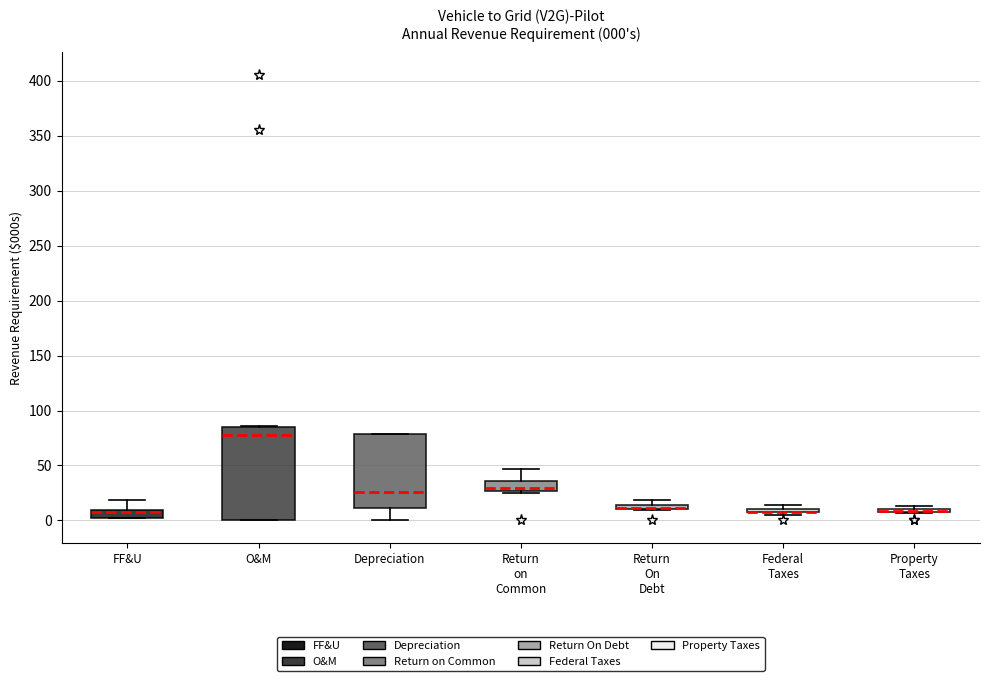

Comparing the boxes themselves (not the whiskers), which one is the tallest?

O&M